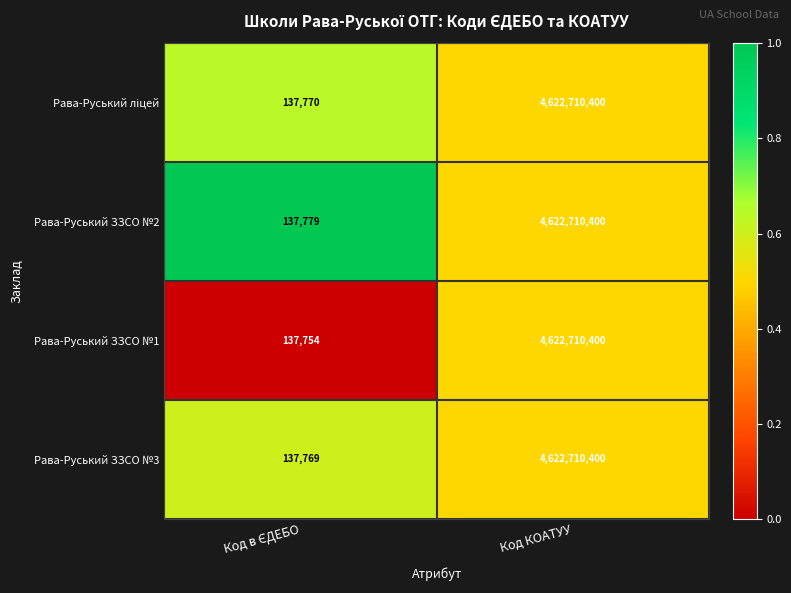

How many data points does each series have?

2